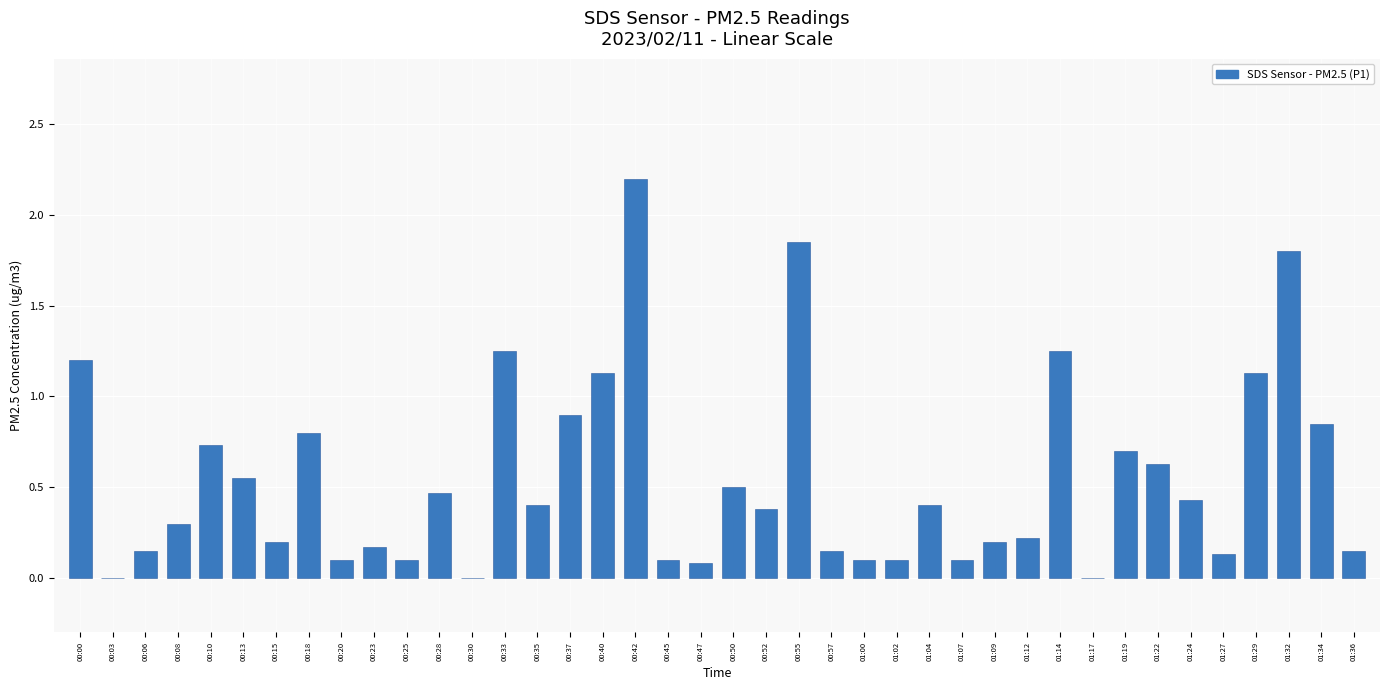

Where is the data nearest to the value 1?

00:37